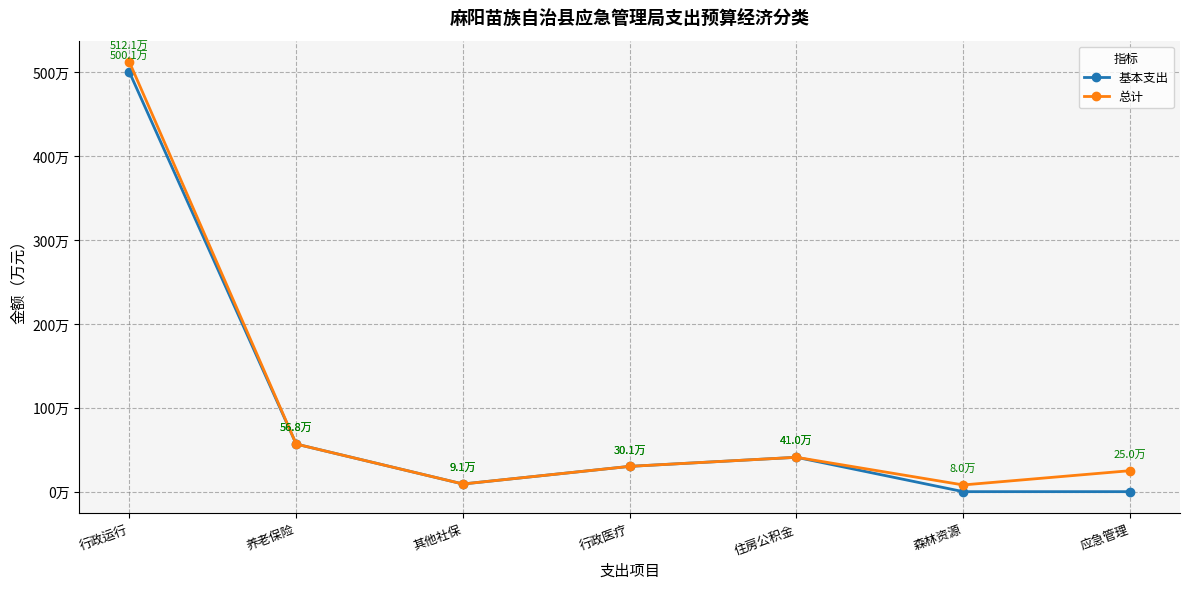

The value of 基本支出 at 住房公积金 is 41.0. True or false?

True